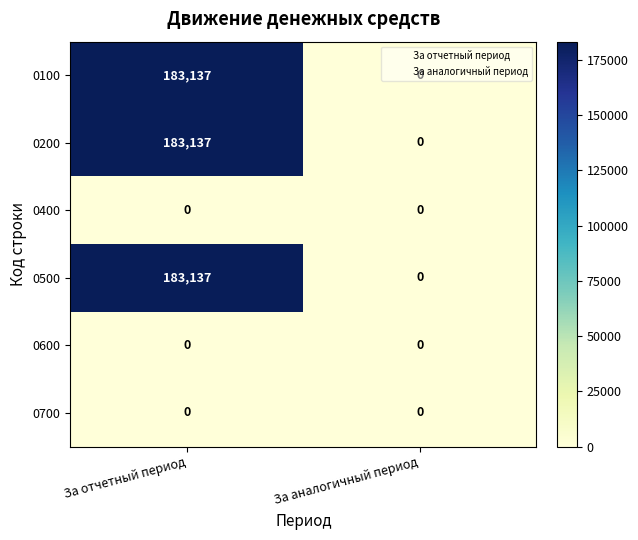

The value of 0400 at За аналогичный период is 0. True or false?

True